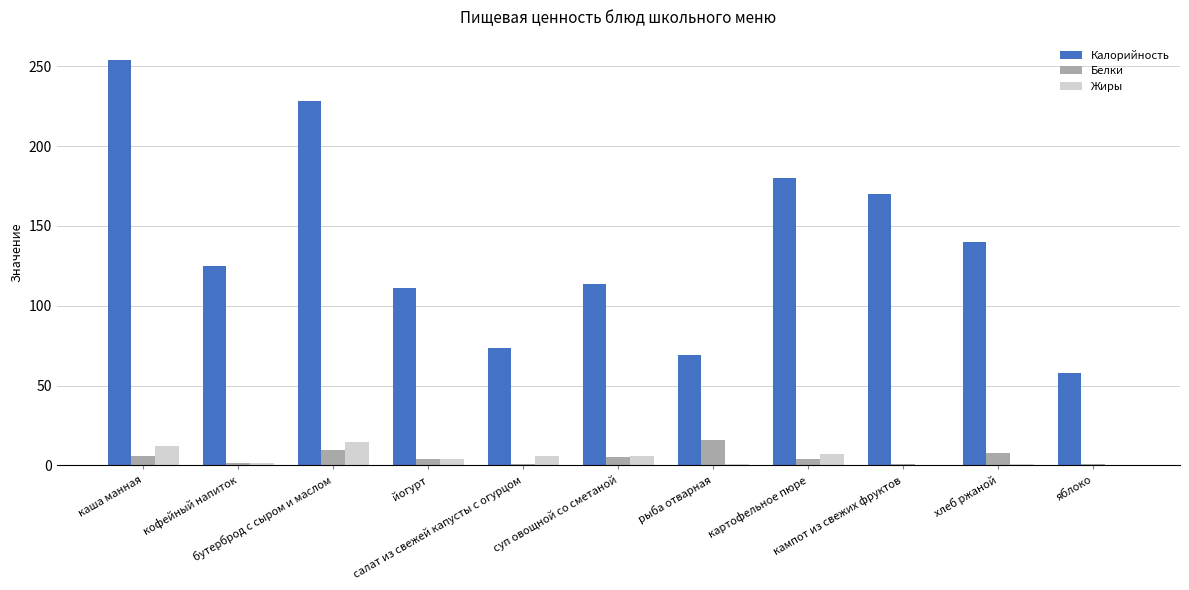

How many distinct data groups are displayed?

3